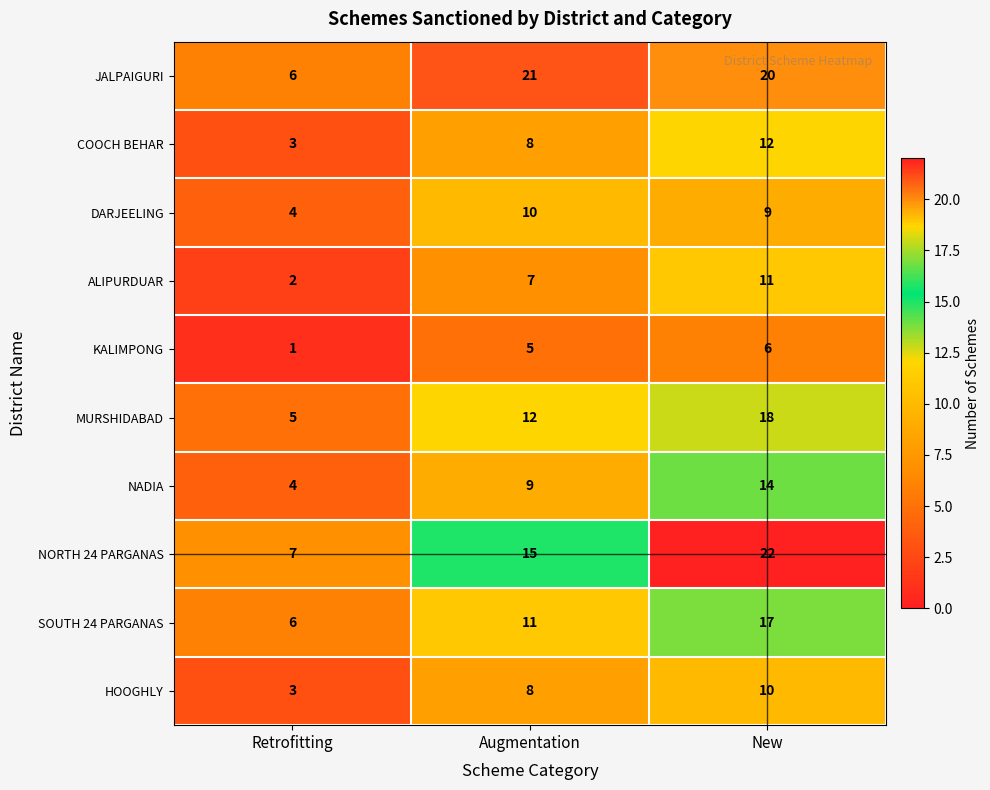

What is the total value across all series at Retrofitting?

41